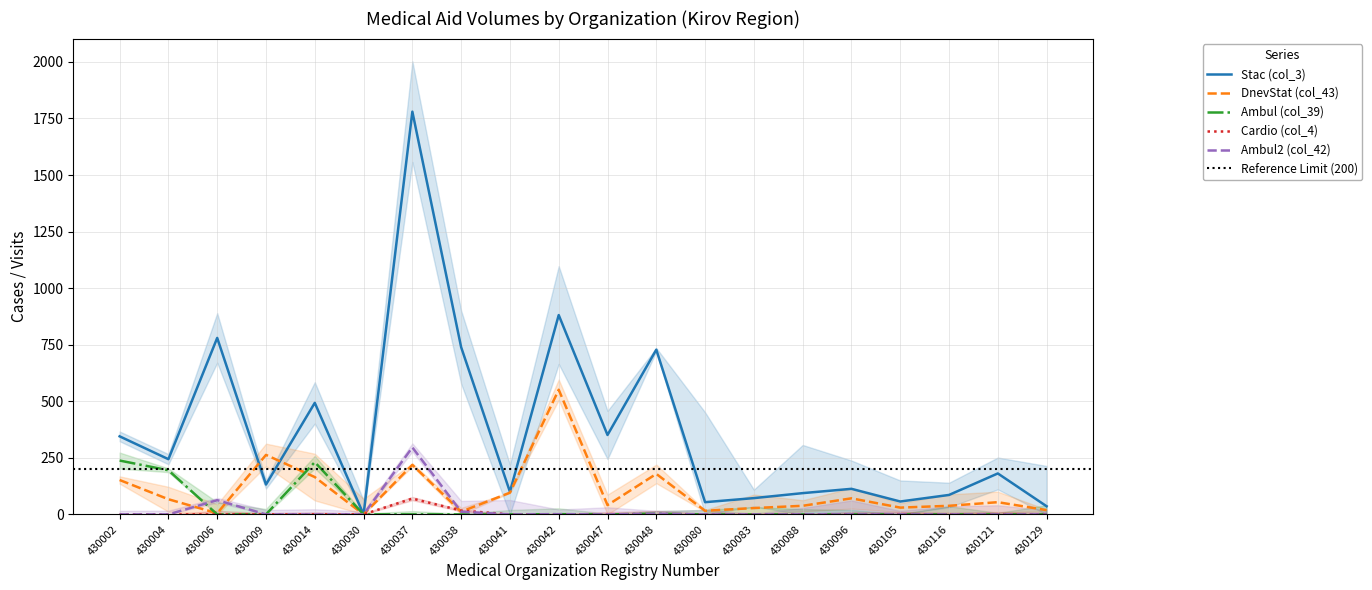

What is the maximum value for Stac (col_3)?

1780